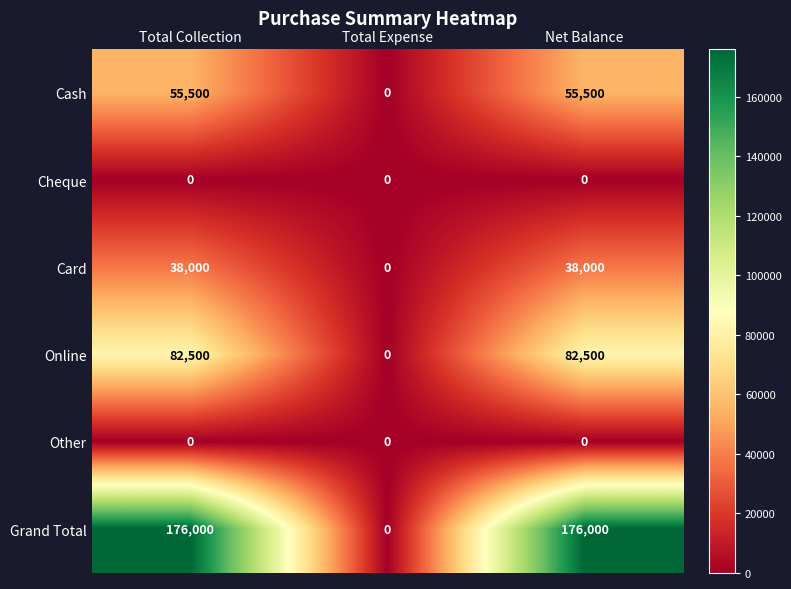

What is the total value across all series at Net Balance?

352000